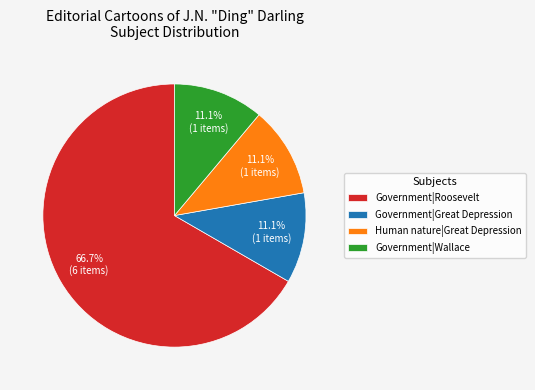

What portion of the pie excludes Government|Wallace?

88.9%